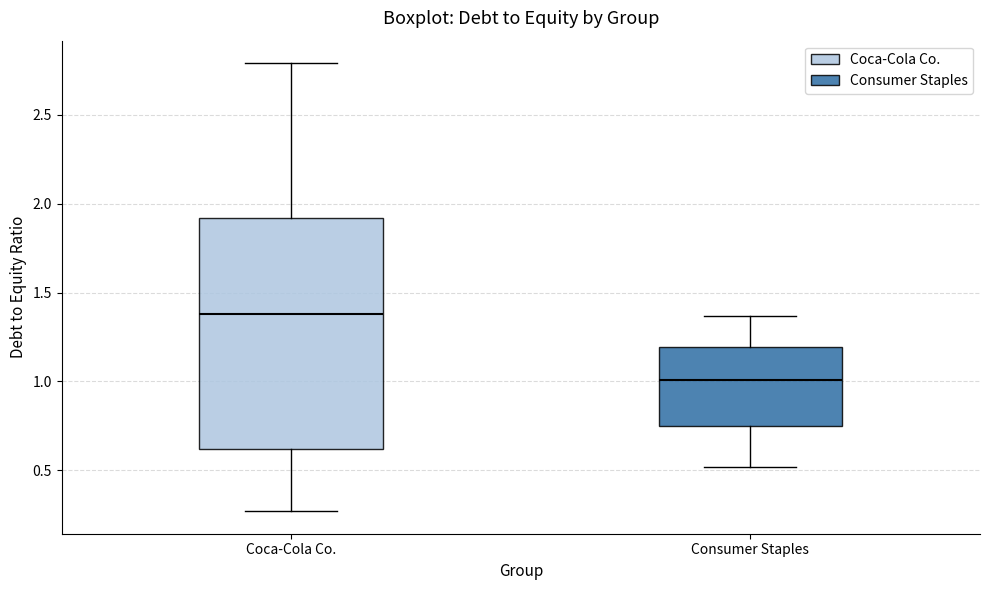

Which box is the tallest, from its lower edge to its upper edge?

Coca-Cola Co.